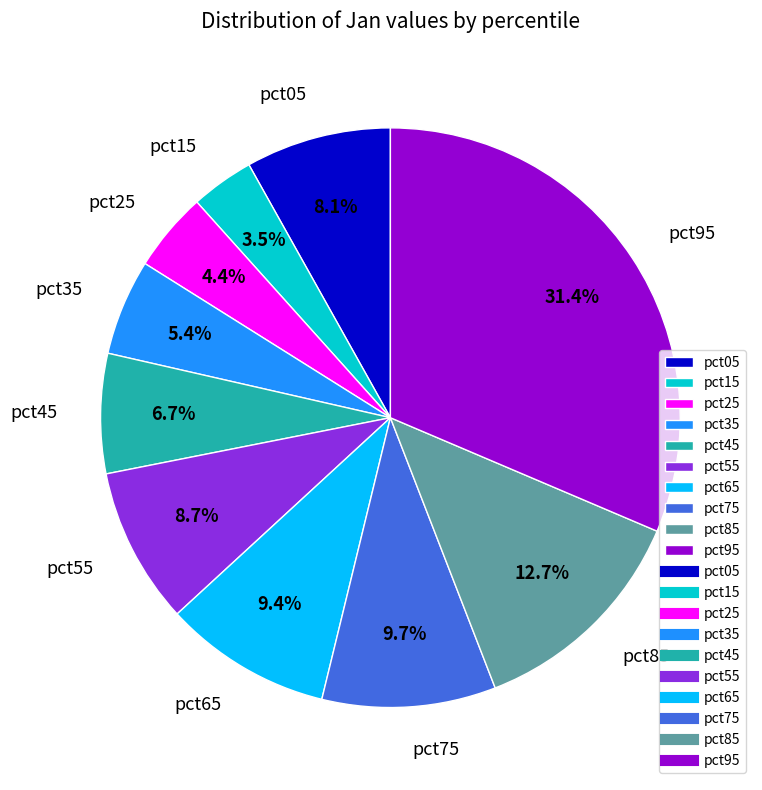

Does any single category account for the majority?

No